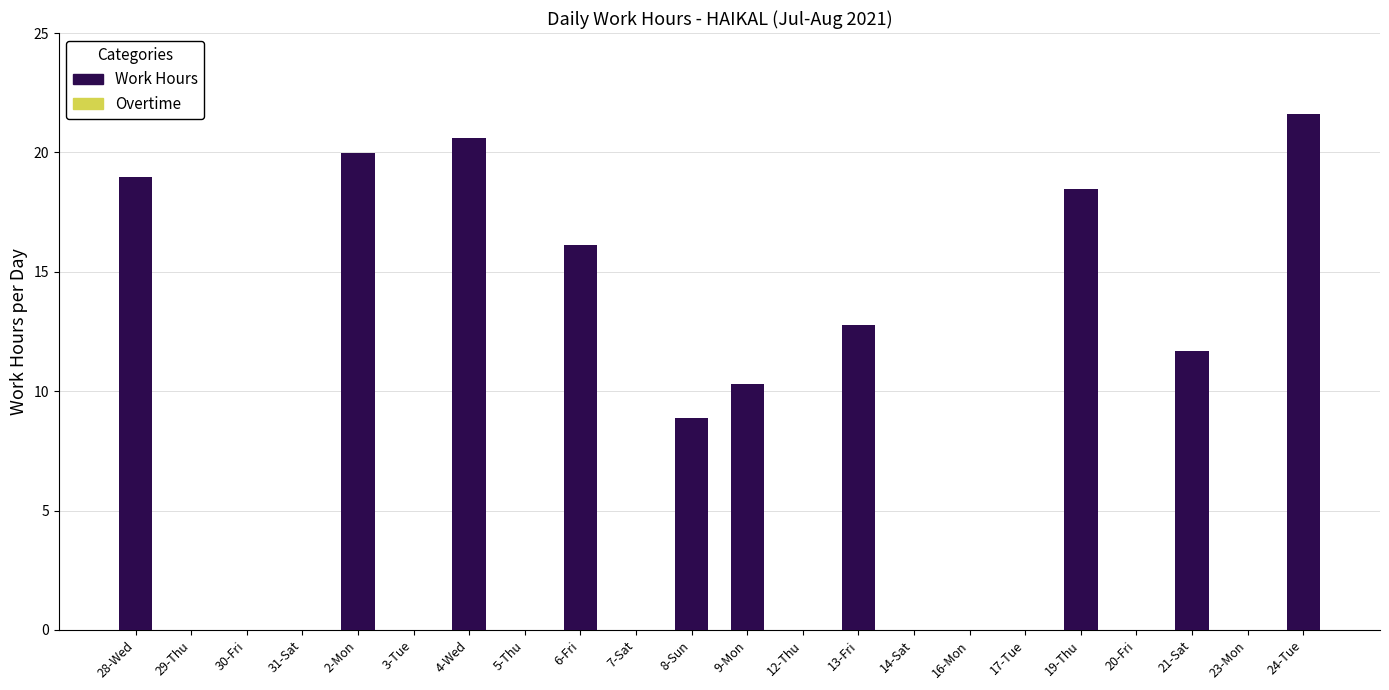

Count the number of categories in the chart.

22